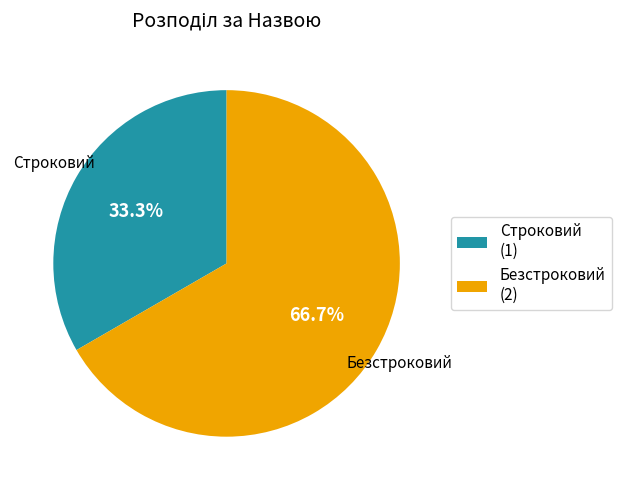

The Безстроковий slice represents 58% of the pie. True or false?

False